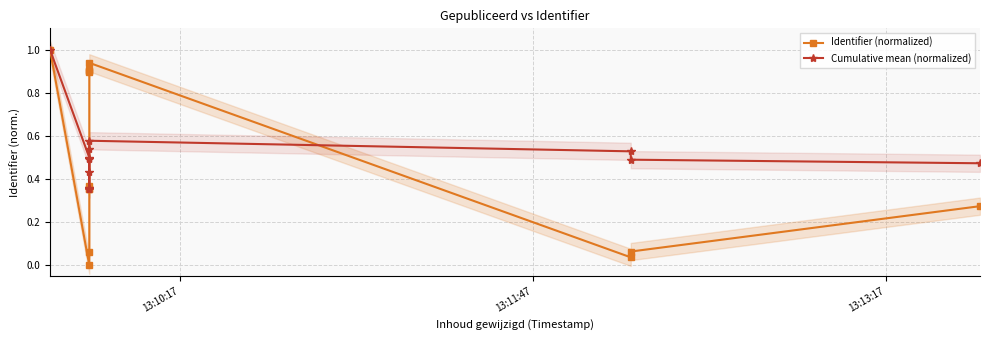

At how many categories does at least one series exceed 0?

13